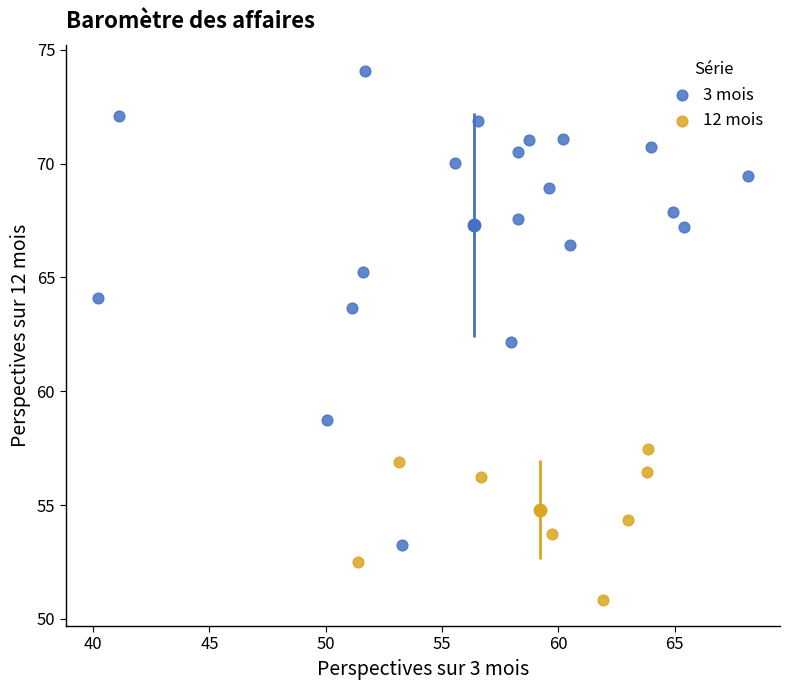

Which series has the widest spread of Y values?

3 mois